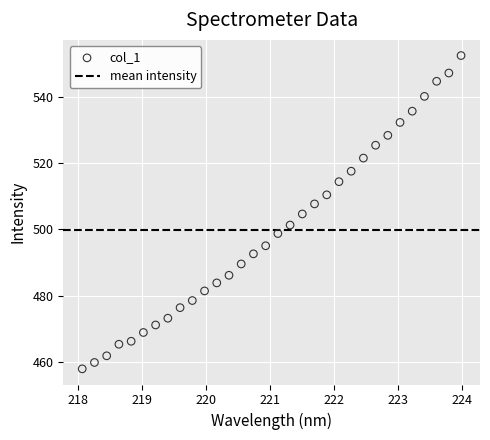

What is the range of Y values (max minus min)?

94.7